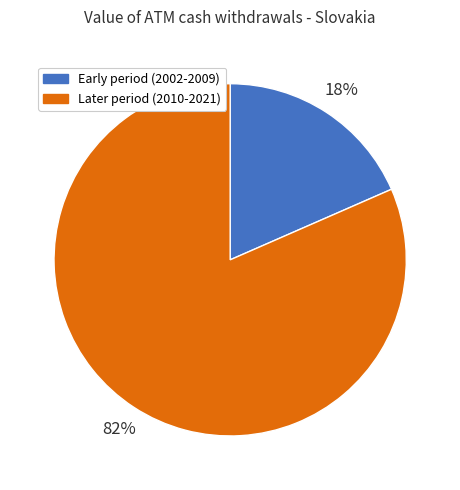

To the nearest percent, what is the average slice percentage?

50%